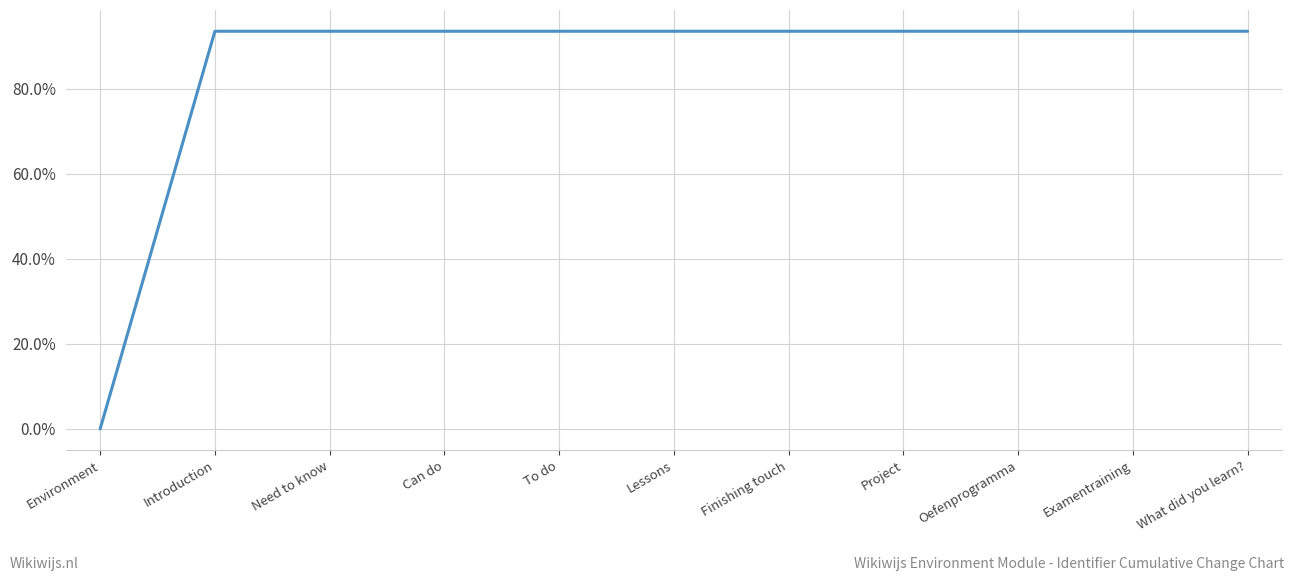

Is it true that the value at Introduction is 93.5?

True